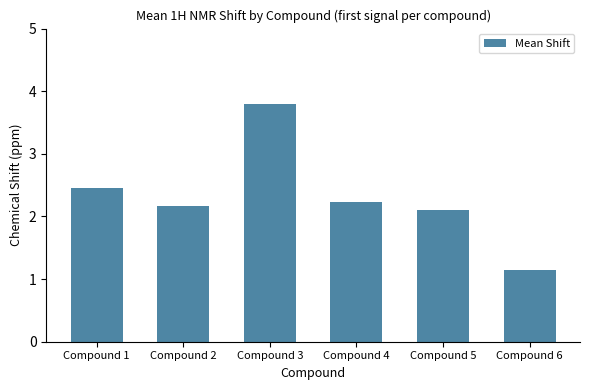

Is it true that the value at Compound 2 is 1.0?

False